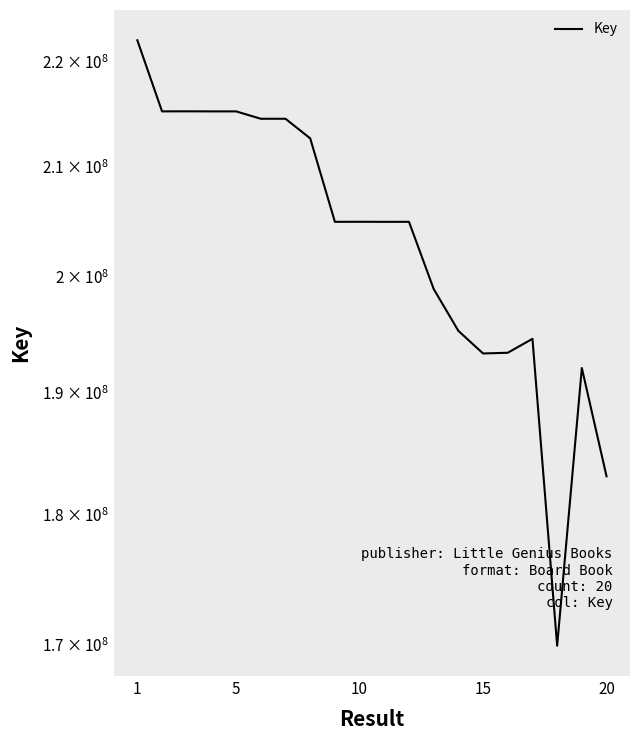

What is the maximum value shown in the chart?

222059968